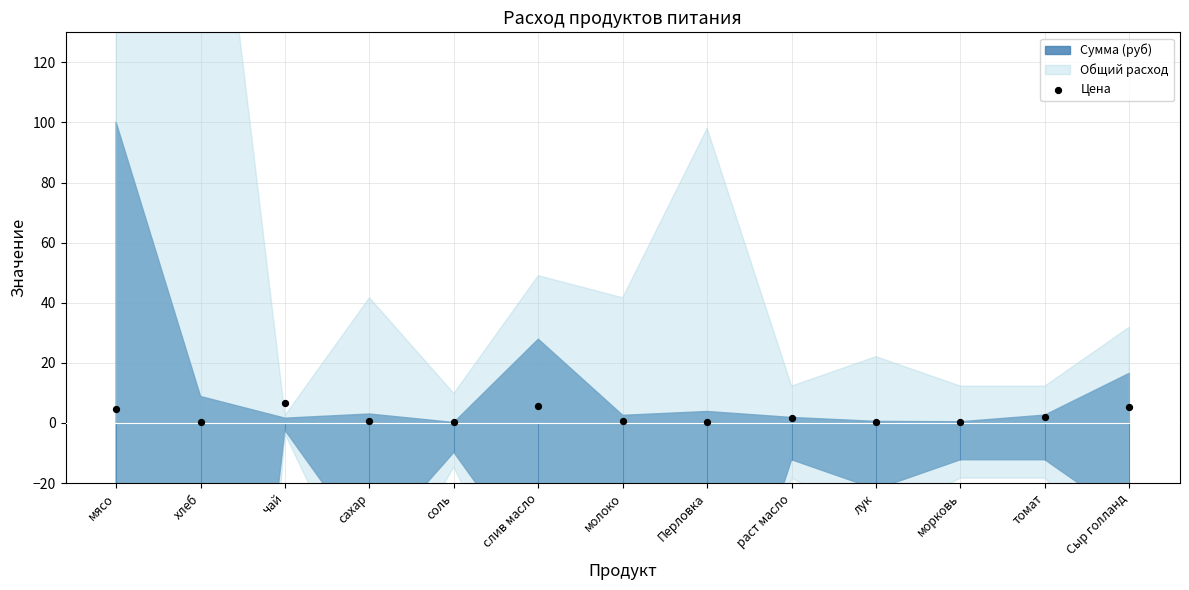

What is the change in value from чай to Сыр голланд?

-1.3